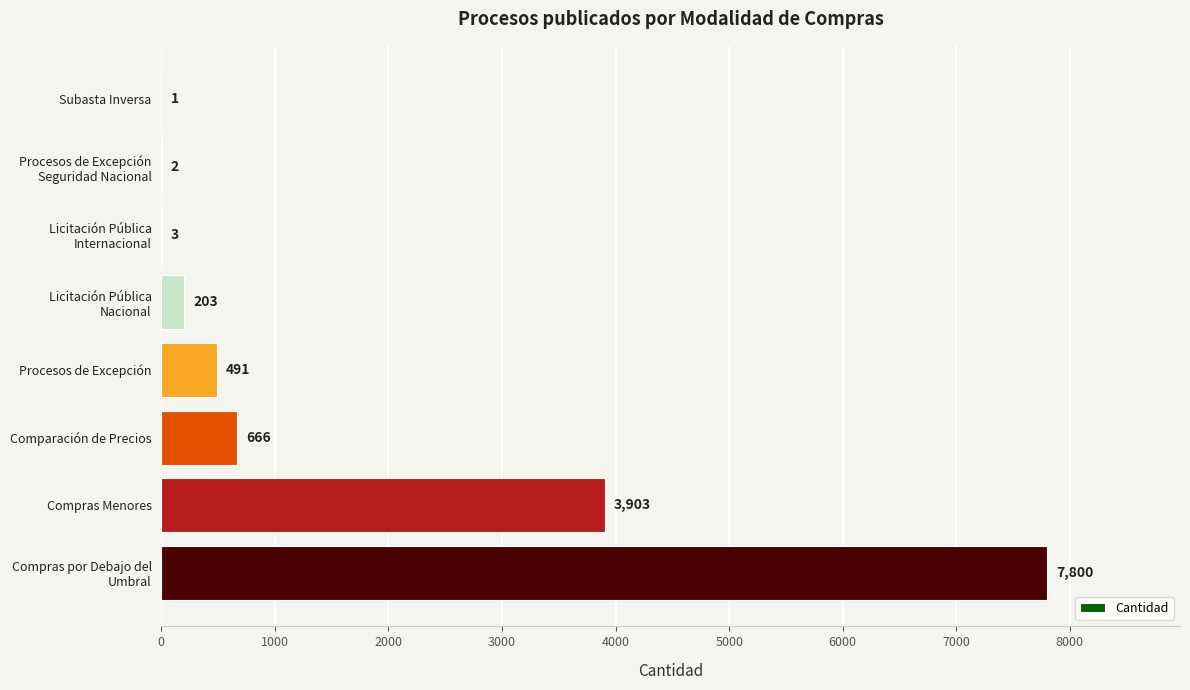

What is the sum of all values?

13069